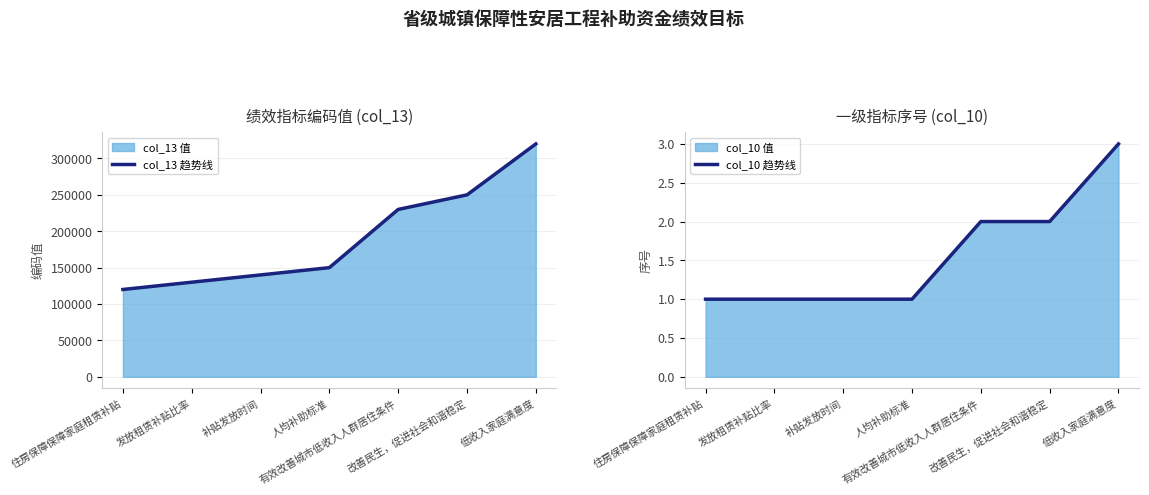

What is the total value across all series at 住房保障保障家庭租赁补贴?

120000